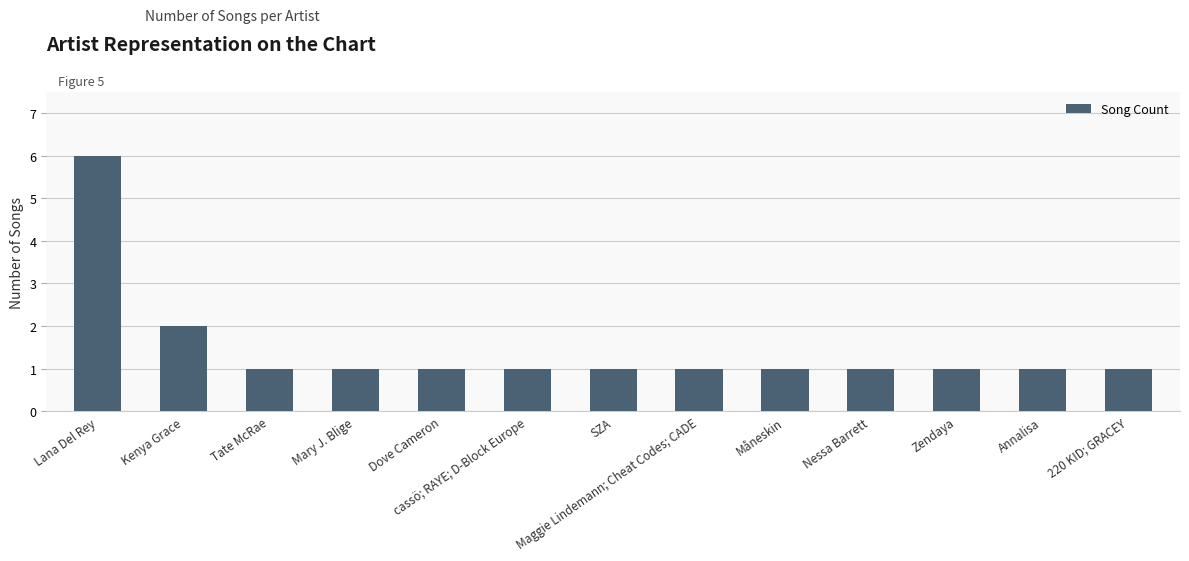

What is the ratio of the value at Lana Del Rey to the value at Mary J. Blige?

6.0